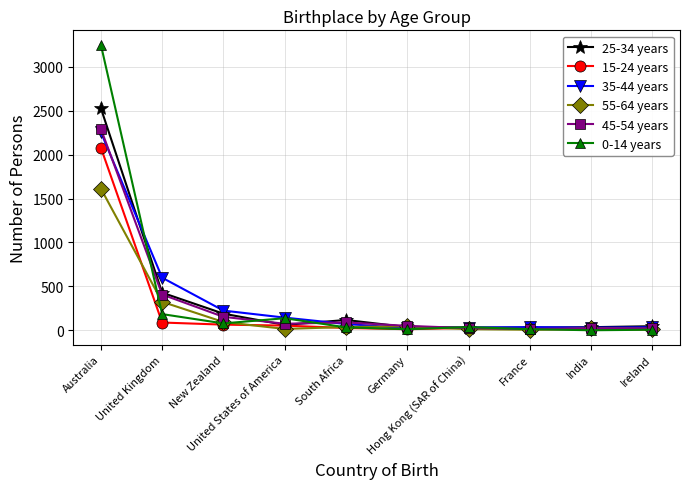

What is the difference between the maximum and minimum values in the 45-54 years series?

2281